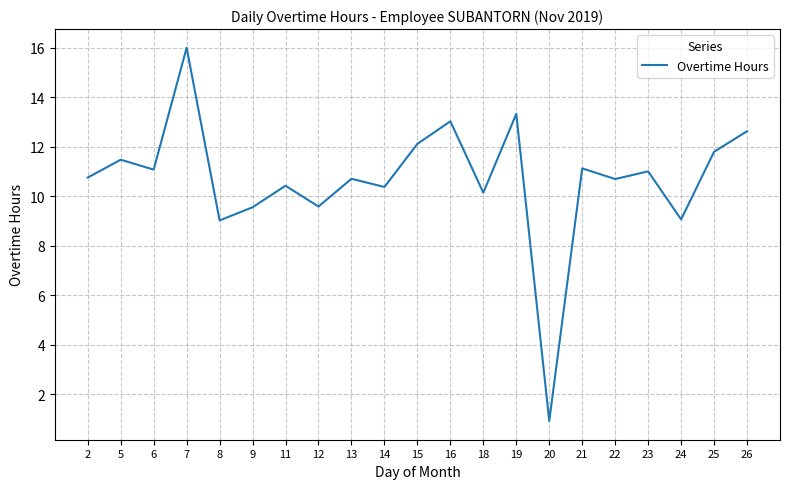

Which label corresponds to the largest value in the chart?

7